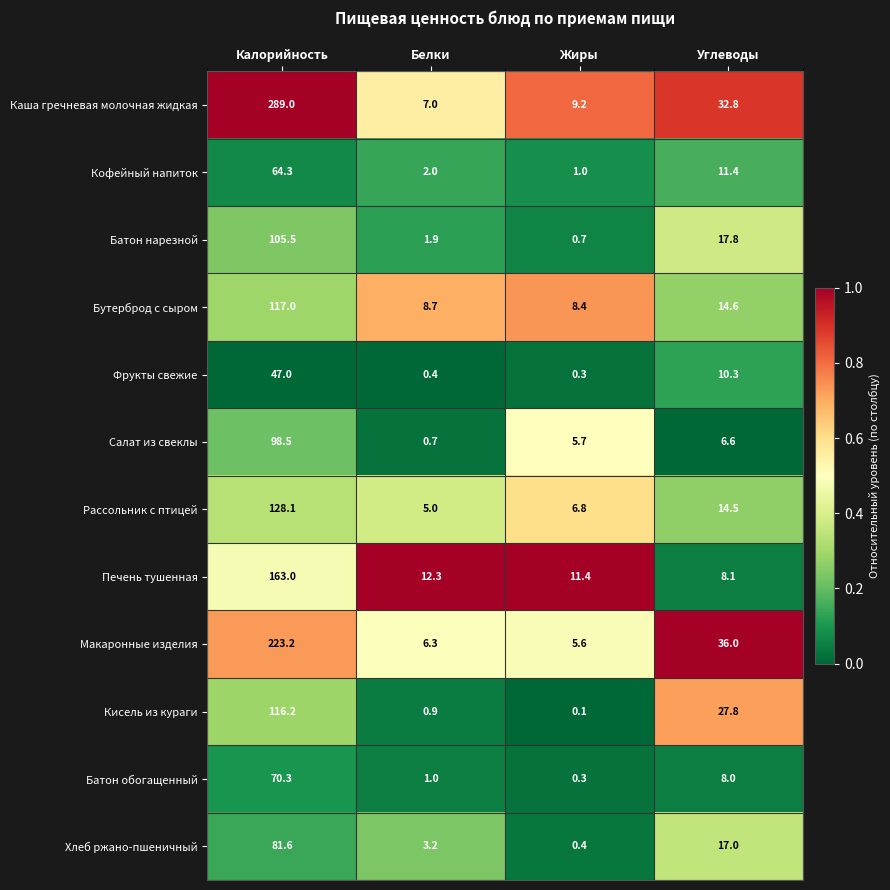

Which series has the largest range (max minus min)?

Каша гречневая молочная жидкая